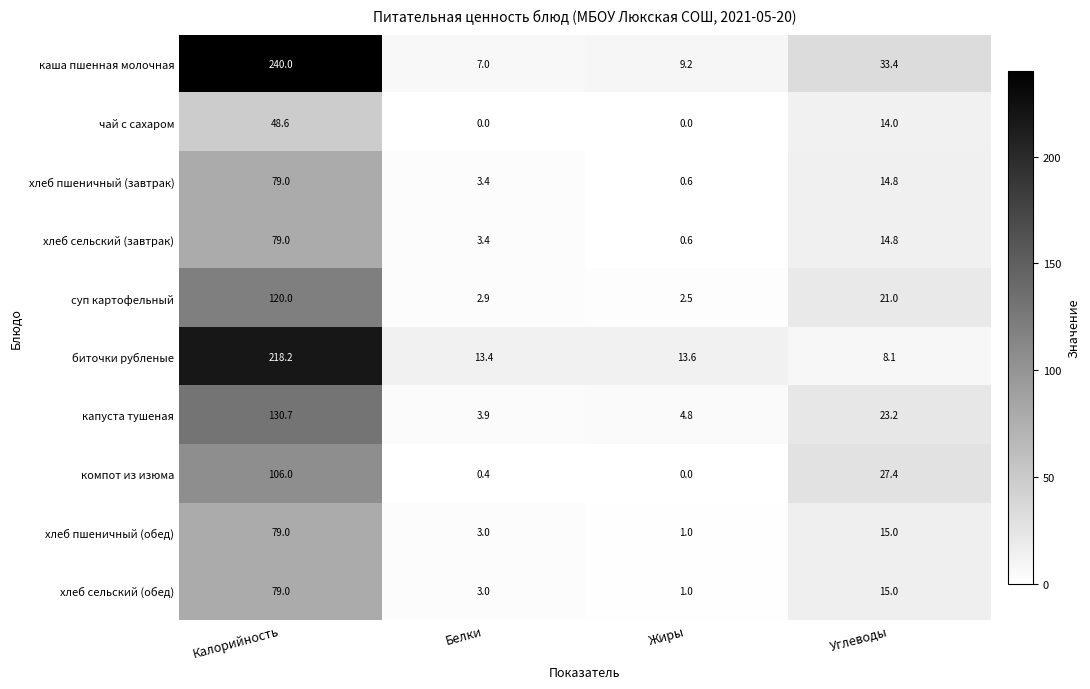

What value does the капуста тушеная series have at Белки?

3.9